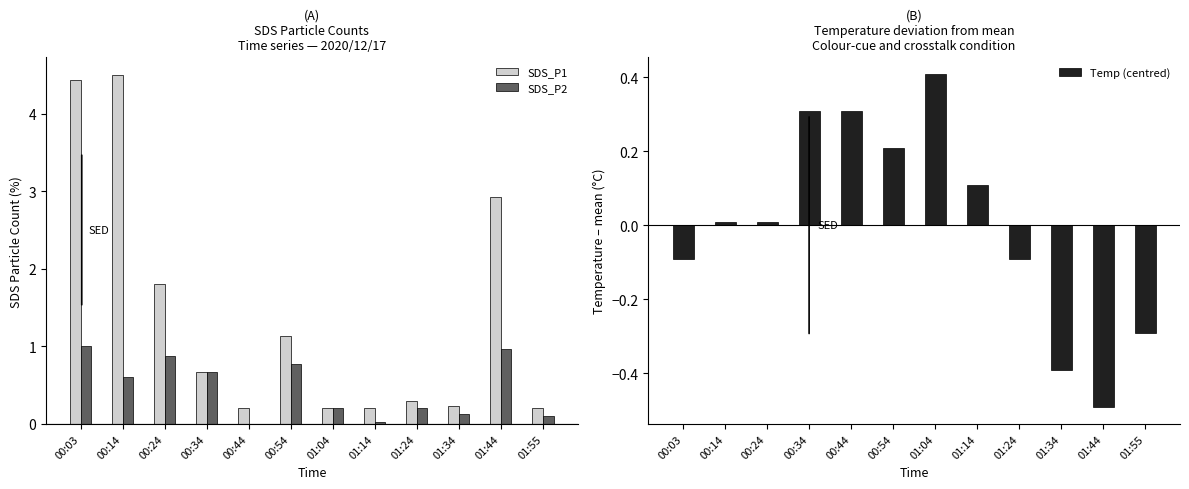

Between 01:44 and 00:44, which is larger?

01:44